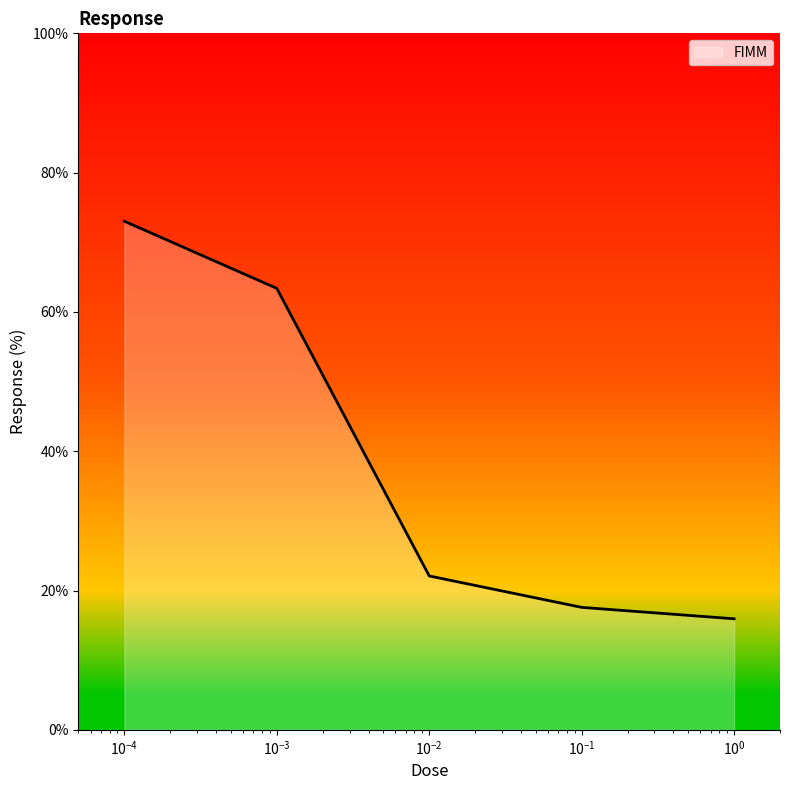

True or false: there are more than 0 points higher than both neighbors.

False